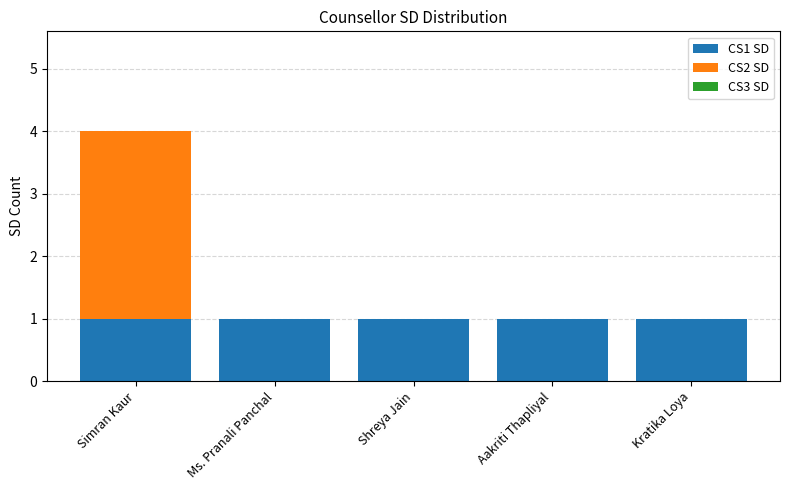

The value of CS1 SD at Simran Kaur is 1. True or false?

True